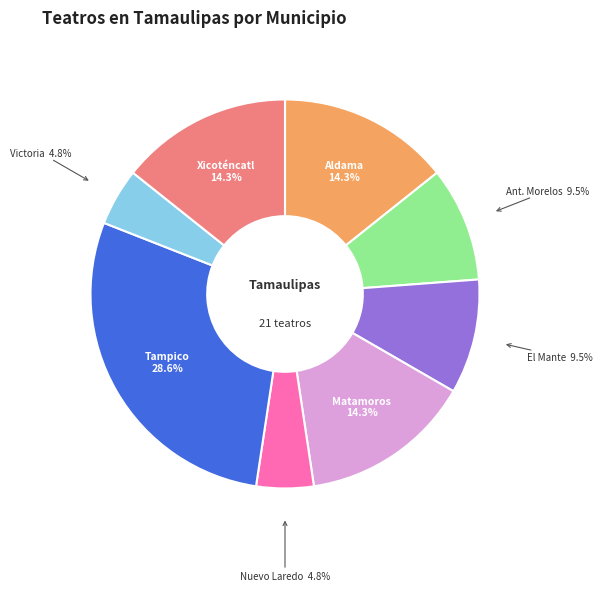

How many segments does this pie chart have?

8